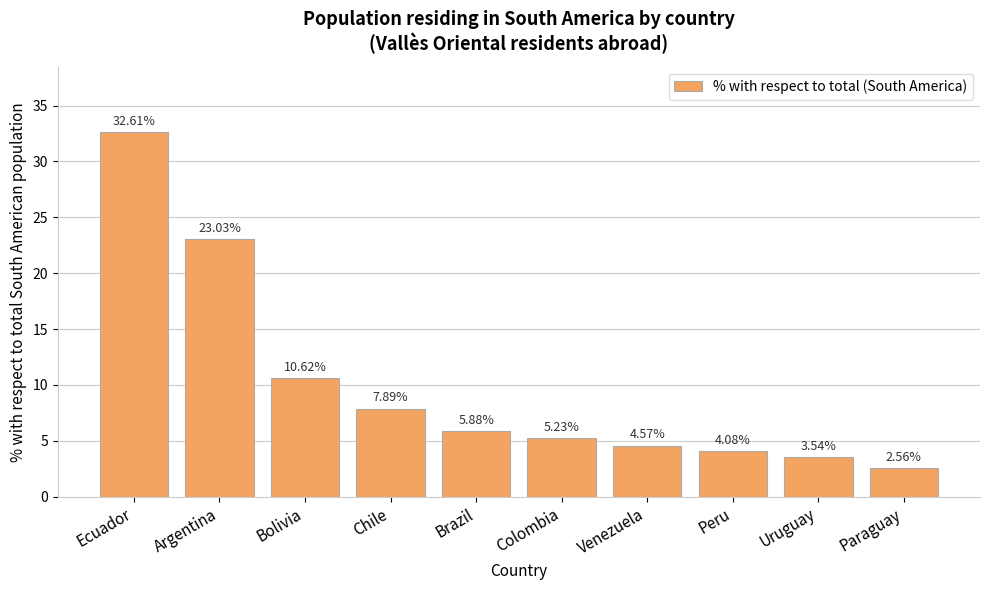

What is the value of the 3rd bar from the left?

10.6